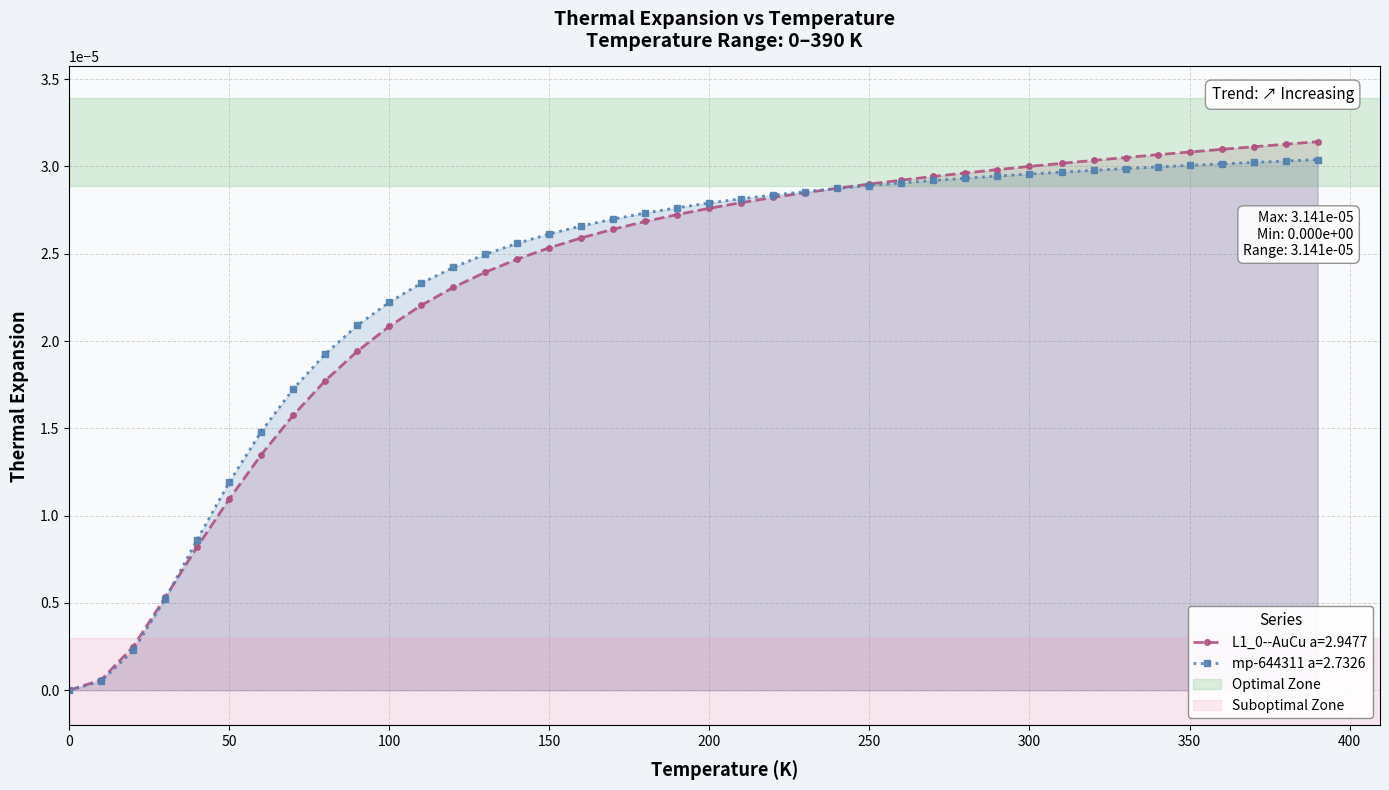

Reading left to right, list all the values displayed in this chart.

L1_0--AuCu a=2.9477: 0.0=0.0	10.0=0.0	20.0=0.0	30.0=0.0	40.0=0.0	50.0=0.0	60.0=0.0	70.0=0.0	80.0=0.0	90.0=0.0	100.0=0.0	110.0=0.0	120.0=0.0	130.0=0.0	140.0=0.0	150.0=0.0	160.0=0.0	170.0=0.0	180.0=0.0	190.0=0.0	200.0=0.0	210.0=0.0	220.0=0.0	230.0=0.0	240.0=0.0	250.0=0.0	260.0=0.0	270.0=0.0	280.0=0.0	290.0=0.0	300.0=0.0	310.0=0.0	320.0=0.0	330.0=0.0	340.0=0.0	350.0=0.0	360.0=0.0	370.0=0.0	380.0=0.0	390.0=0.0
mp-644311 a=2.7326: 0.0=0.0	10.0=0.0	20.0=0.0	30.0=0.0	40.0=0.0	50.0=0.0	60.0=0.0	70.0=0.0	80.0=0.0	90.0=0.0	100.0=0.0	110.0=0.0	120.0=0.0	130.0=0.0	140.0=0.0	150.0=0.0	160.0=0.0	170.0=0.0	180.0=0.0	190.0=0.0	200.0=0.0	210.0=0.0	220.0=0.0	230.0=0.0	240.0=0.0	250.0=0.0	260.0=0.0	270.0=0.0	280.0=0.0	290.0=0.0	300.0=0.0	310.0=0.0	320.0=0.0	330.0=0.0	340.0=0.0	350.0=0.0	360.0=0.0	370.0=0.0	380.0=0.0	390.0=0.0